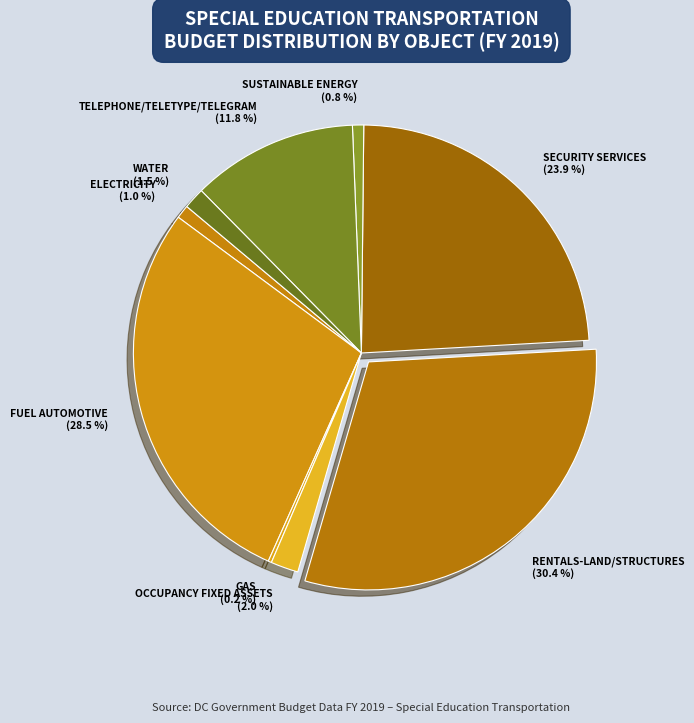

To the nearest percent, what is the average slice percentage?

11%